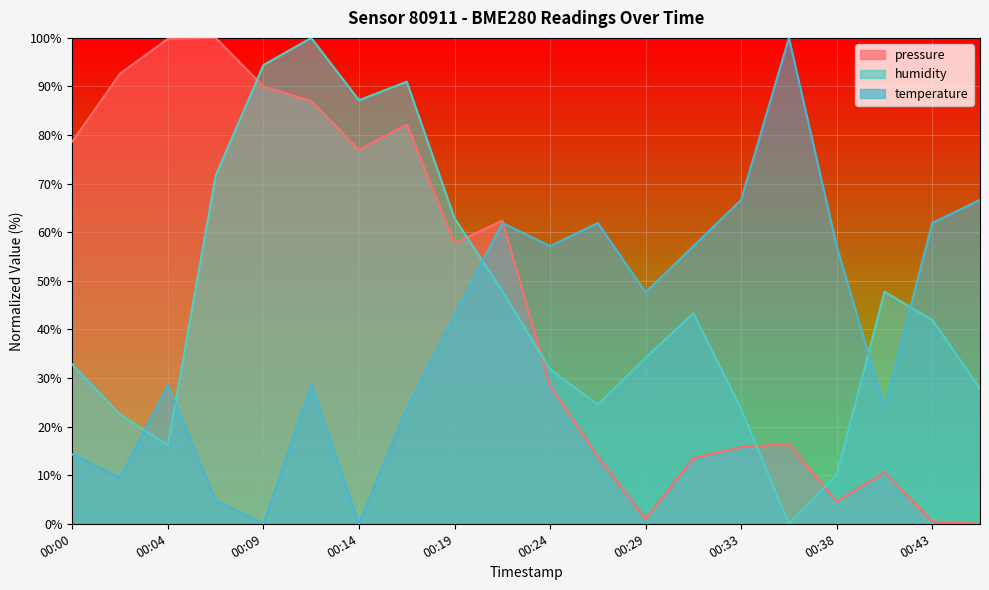

What is the spread (max minus min) of values at 00:43?

61.5